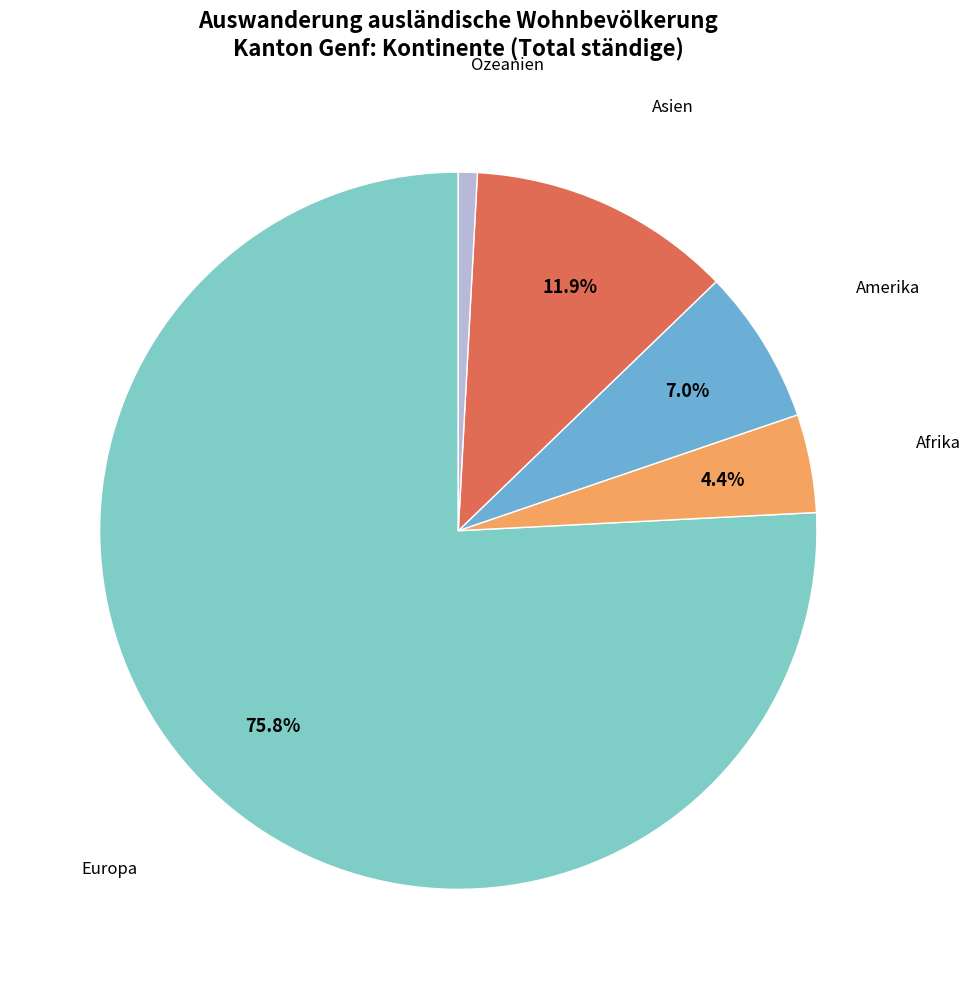

How many slices are in this pie chart?

5